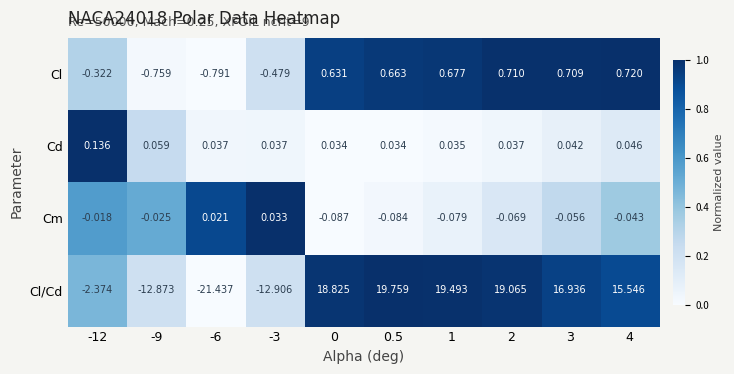

Which series has the largest total across all categories?

Cl/Cd